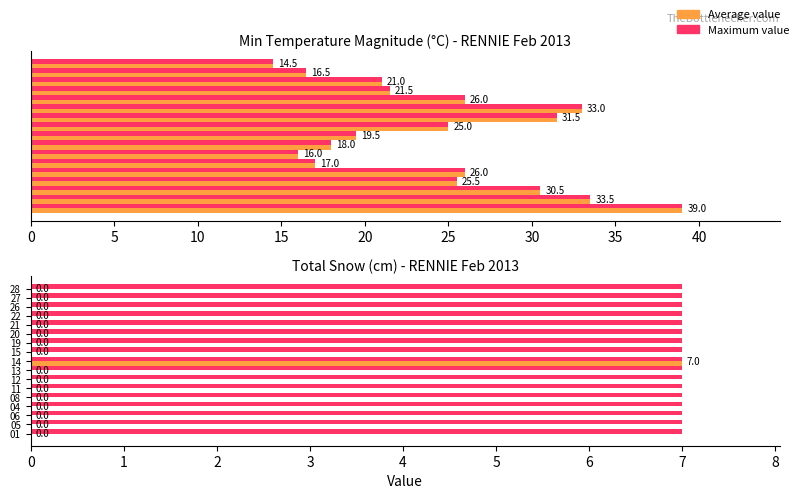

The value of Total Snow (cm) at 05 is 0.0. True or false?

True